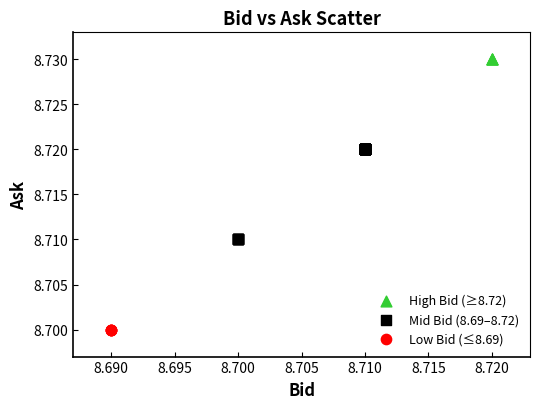

Which series reaches the maximum Y coordinate?

High Bid (≥8.72)